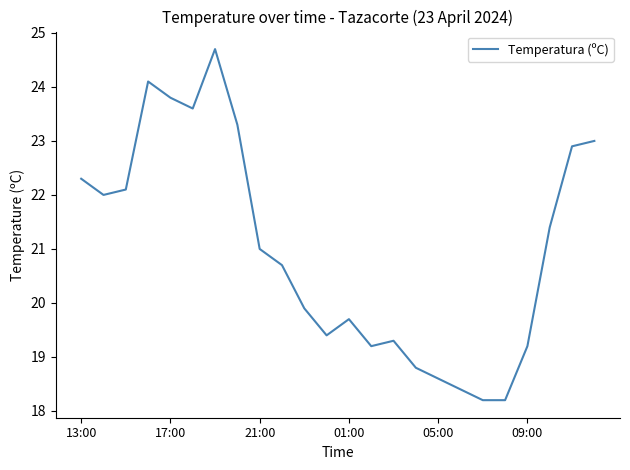

What is the difference between the maximum and minimum values?

6.5